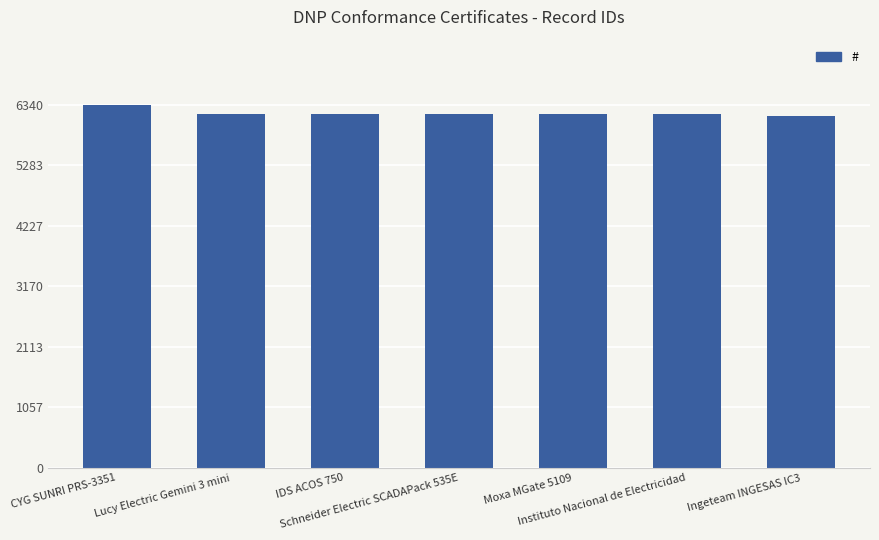

What is the maximum value shown in the chart?

6340